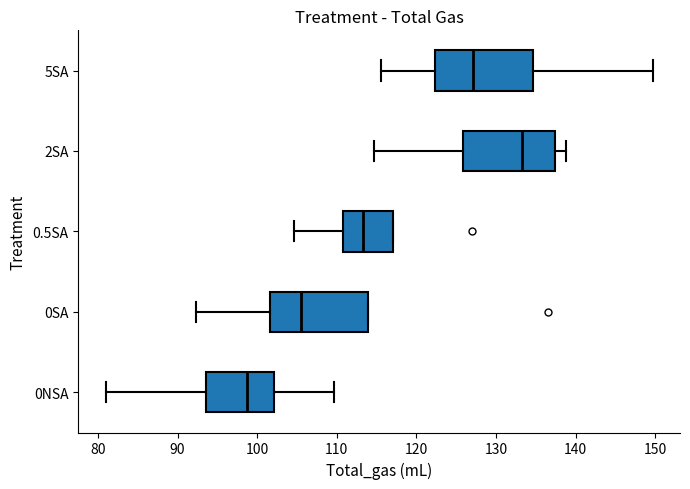

Reading bottom to top, read every box against the x-axis: the position of its median line, the range the box covers, and the ends of its whiskers. The values are not printed on the chart, so give them approximately, as read against the axis.

0NSA: median 99, box 94 to 102, whiskers 81 to 110
0SA: median 106, box 102 to 114, whiskers 92 to 114
0.5SA: median 113, box 111 to 117, whiskers 105 to 117
2SA: median 133, box 126 to 137, whiskers 115 to 139
5SA: median 127, box 122 to 135, whiskers 116 to 150